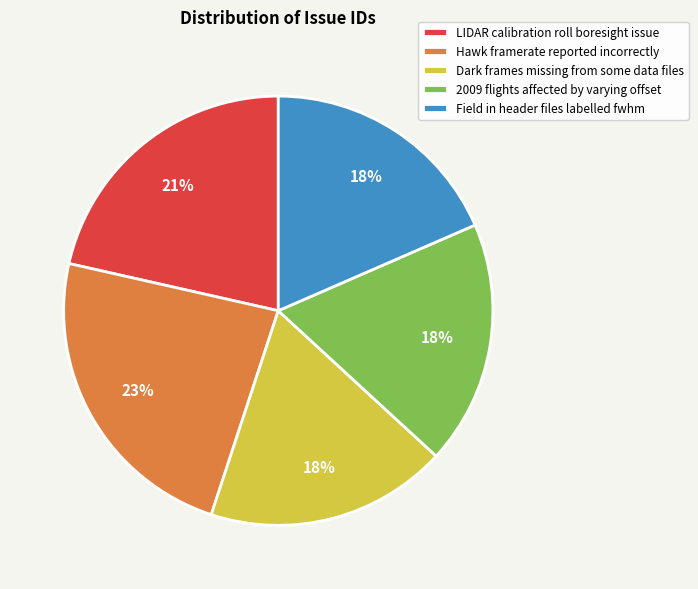

To the nearest percent, what is the difference between the LIDAR calibration roll boresight issue and 2009 flights affected by varying offset slice percentages?

3%